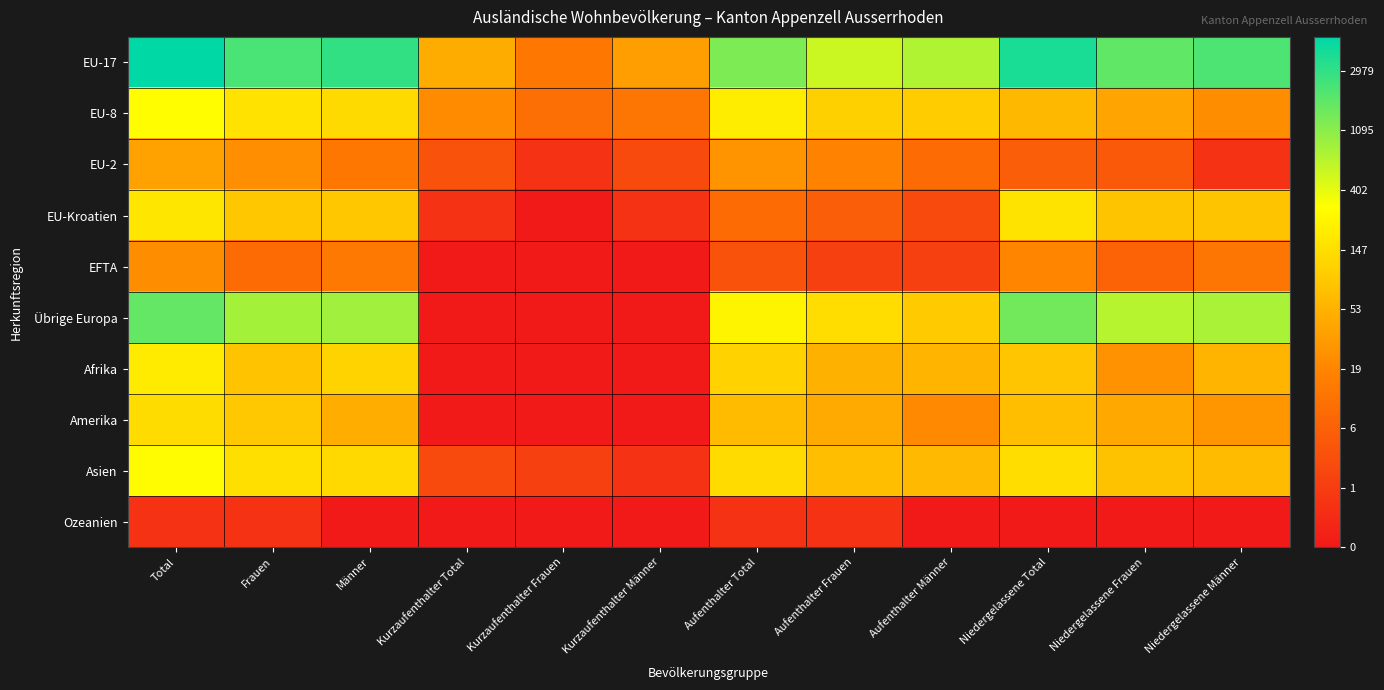

Rank the series at Total from highest to lowest value.

EU-17, Übrige Europa, EU-8, Asien, Afrika, EU-Kroatien, Amerika, EU-2, EFTA, Ozeanien